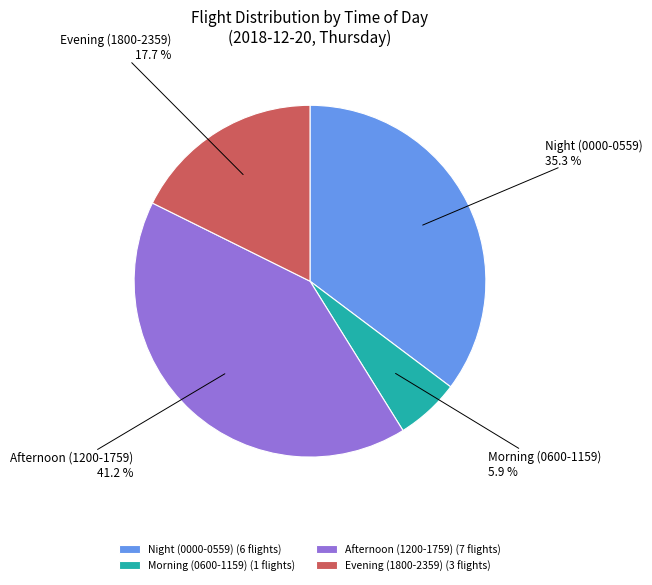

Count the number of slices in the pie.

4